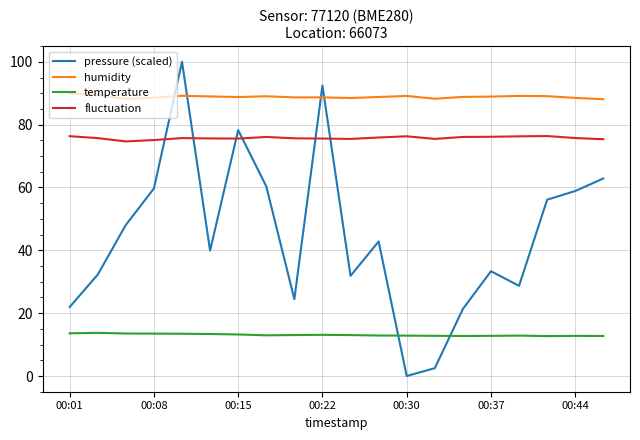

What is the difference between the maximum and minimum values in the fluctuation series?

1.7